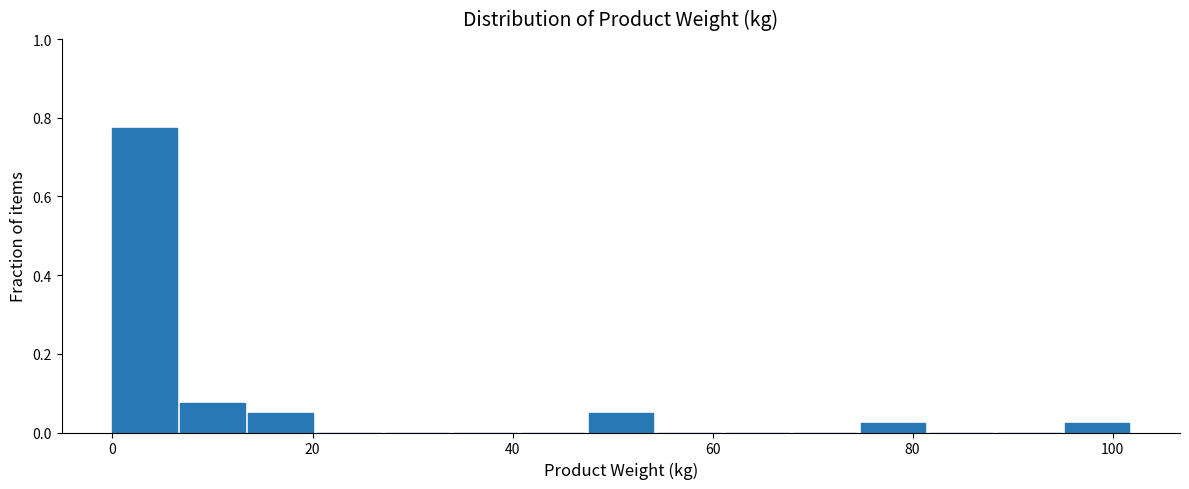

Read against the x-axis, roughly where is the centre of the tallest bar?

4